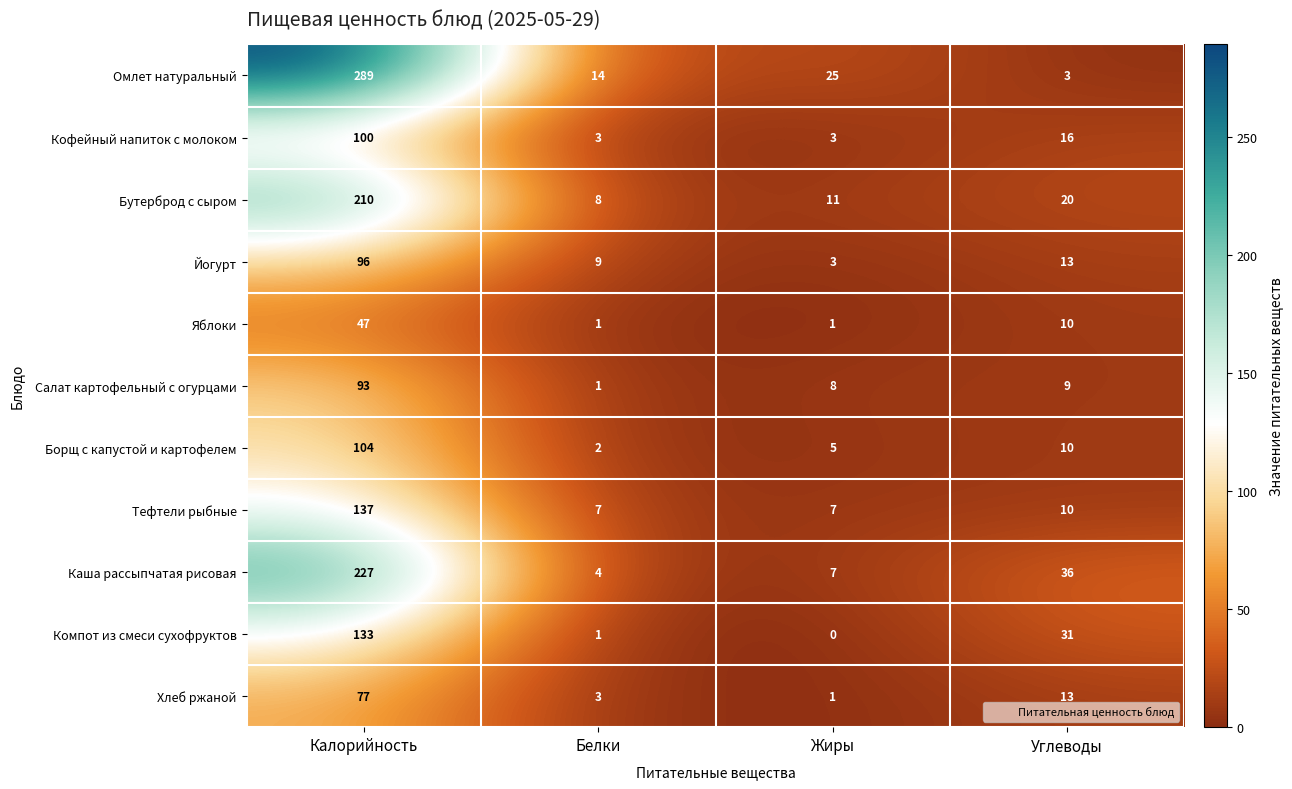

The value of Яблоки at Калорийность is 64. True or false?

False